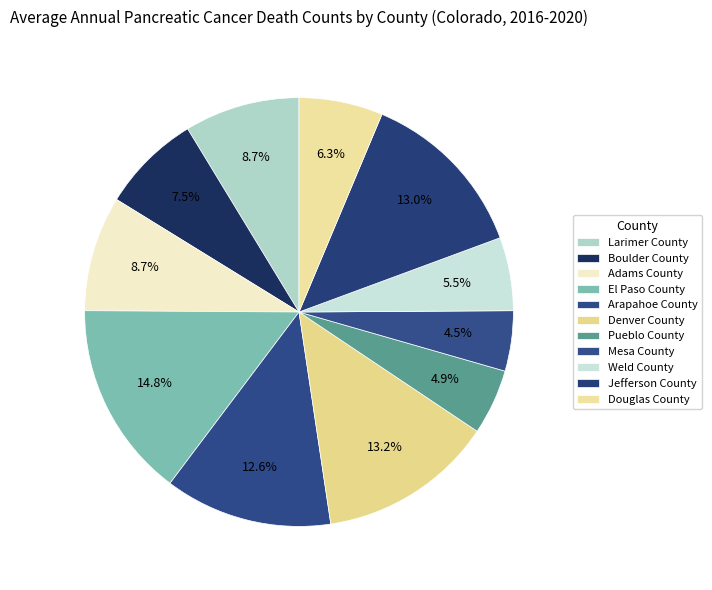

To the nearest percent, what is the difference between the largest and smallest slice percentages?

10%